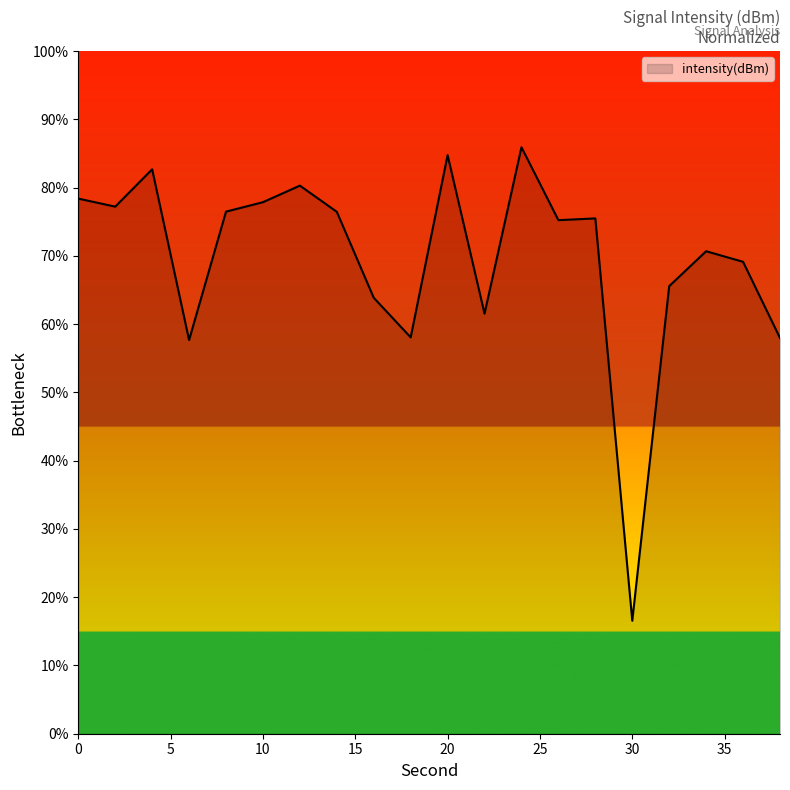

What is the difference between the maximum and minimum values?

69.4